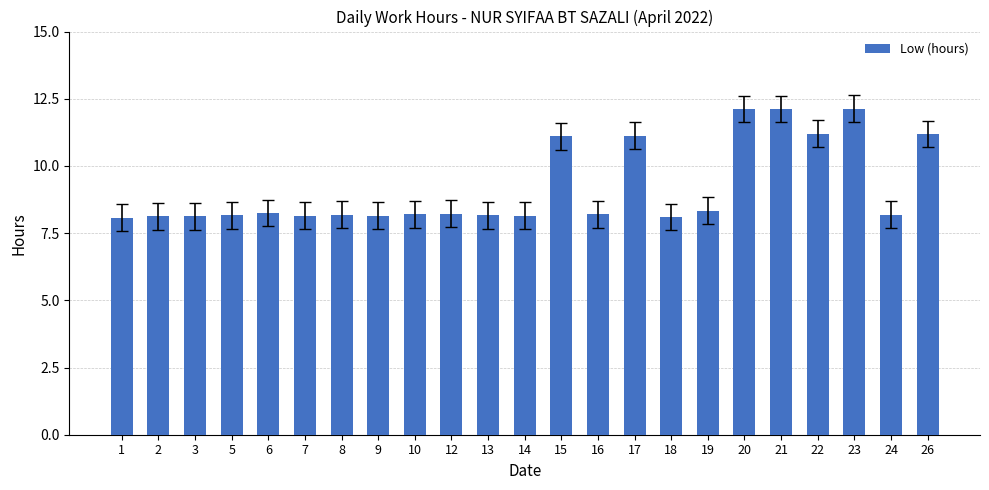

What is the change in value from 17 to 24?

-2.9